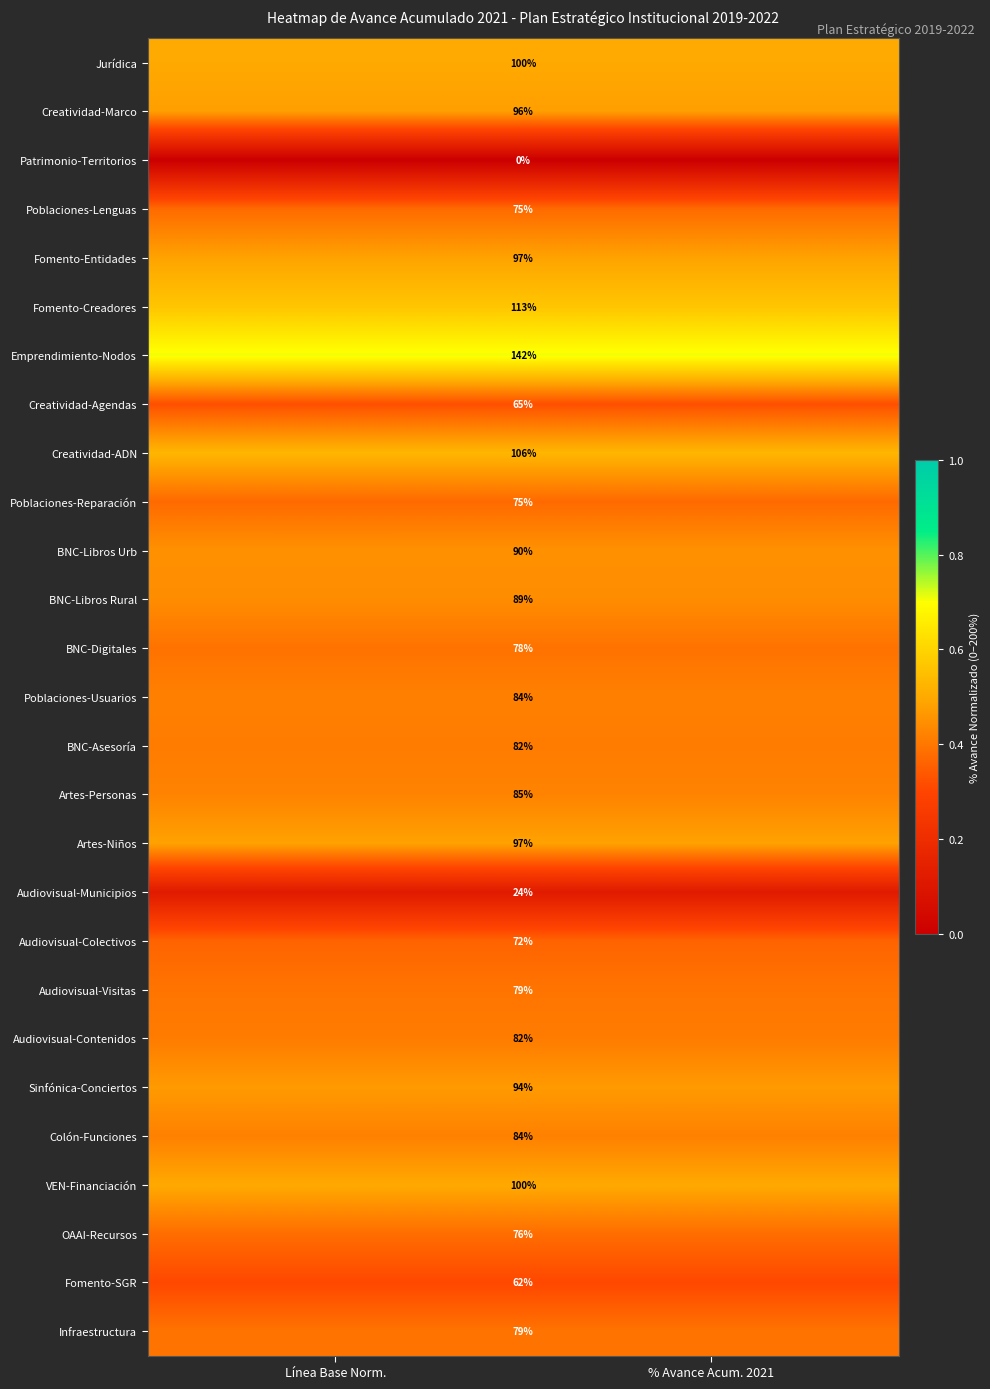

Is the value of Artes-Niños at Línea Base Norm. greater than the value of Artes-Personas at Línea Base Norm.?

Yes